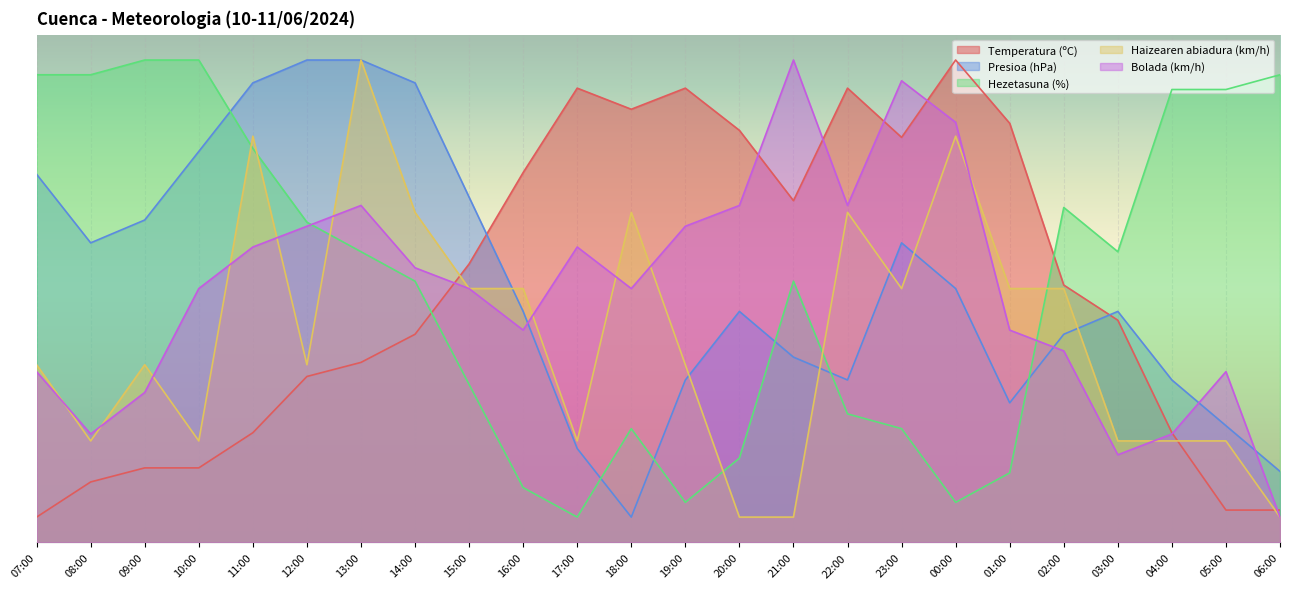

Which series has the largest total across all categories?

Hezetasuna (%)